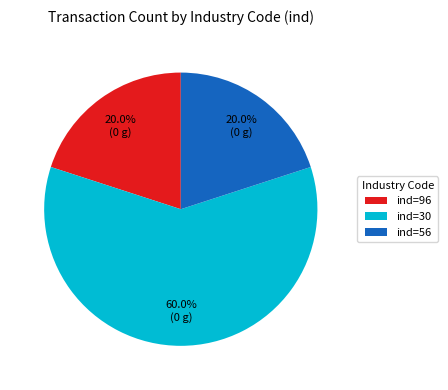

Which slice is the largest?

ind=30